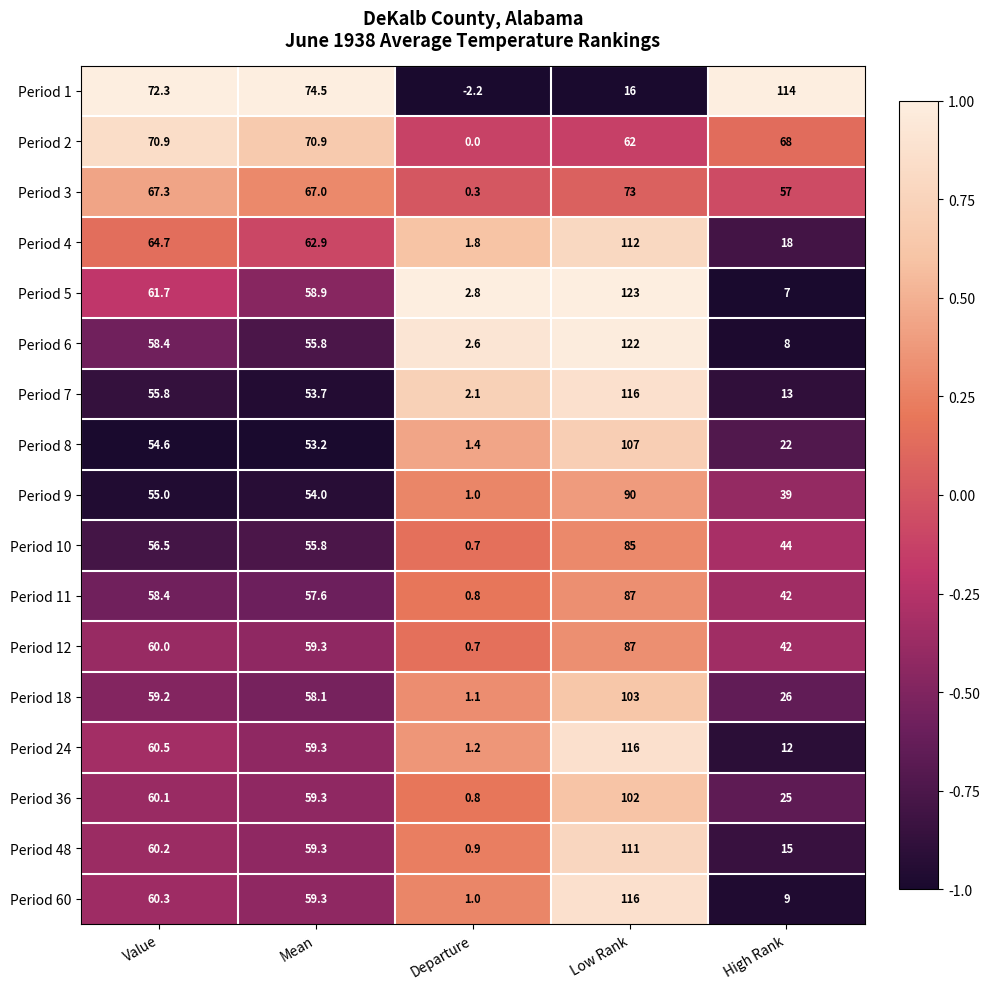

Which series has the largest range (max minus min)?

Period 5